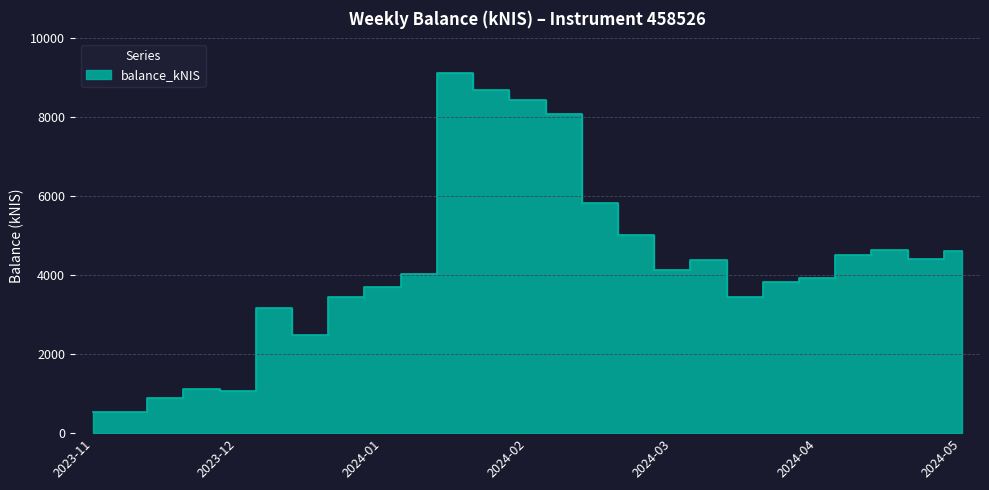

What is the average value?

4165.1